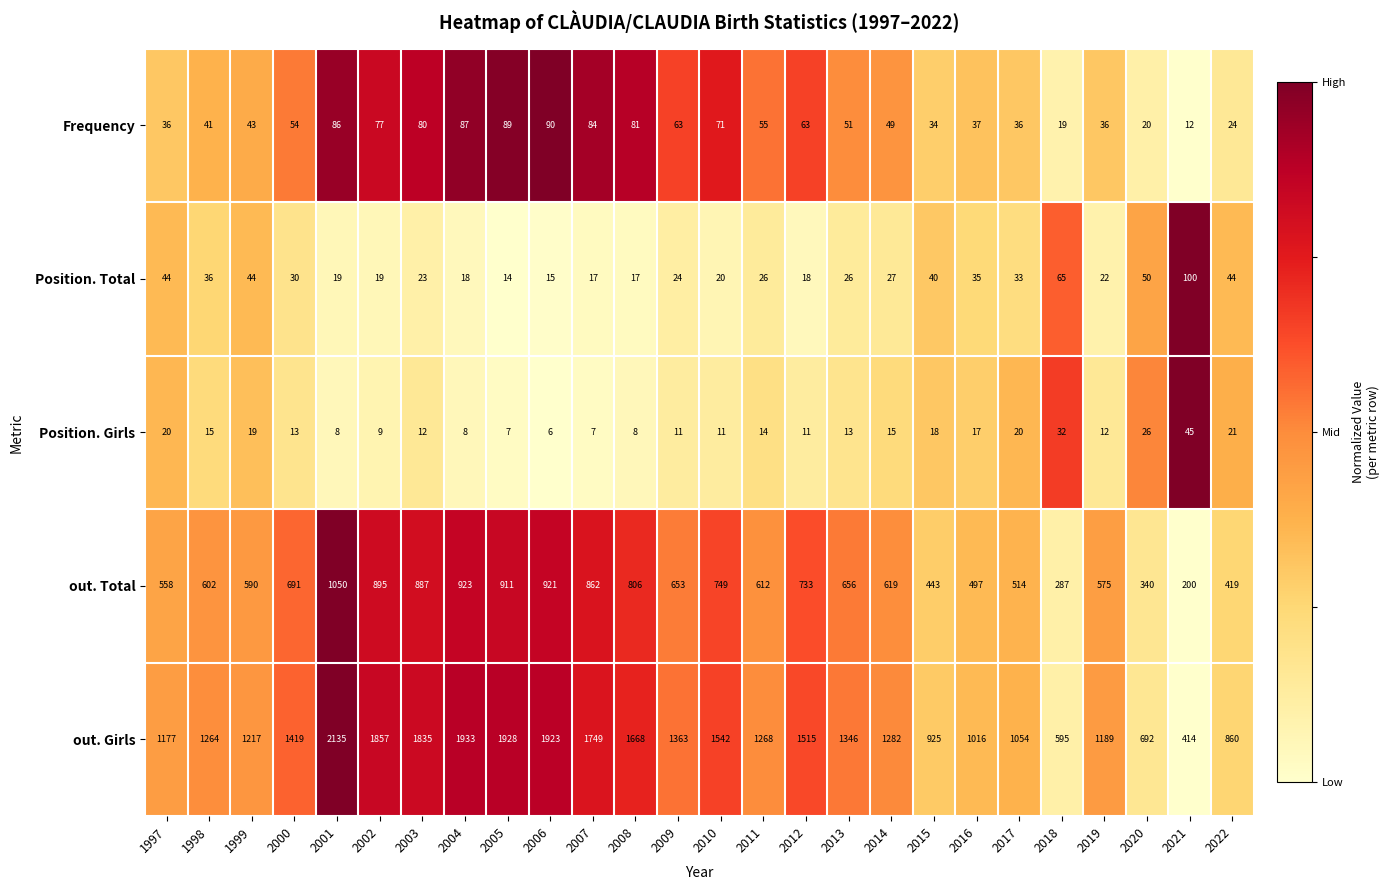

The Frequency series shows 89 at 2005. True or false?

True